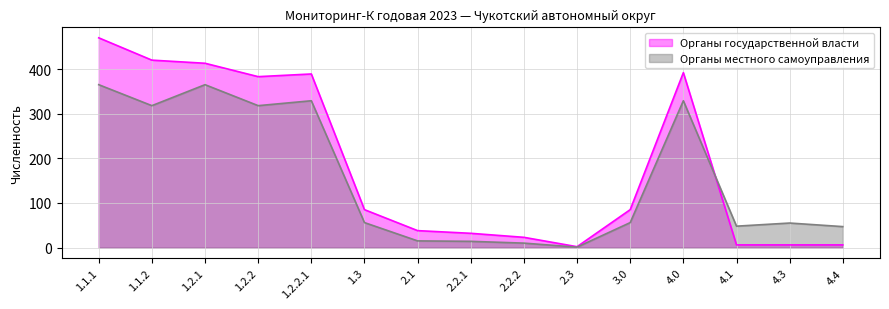

What is the value of the Органы местного самоуправления point at the 2nd from the left?

318